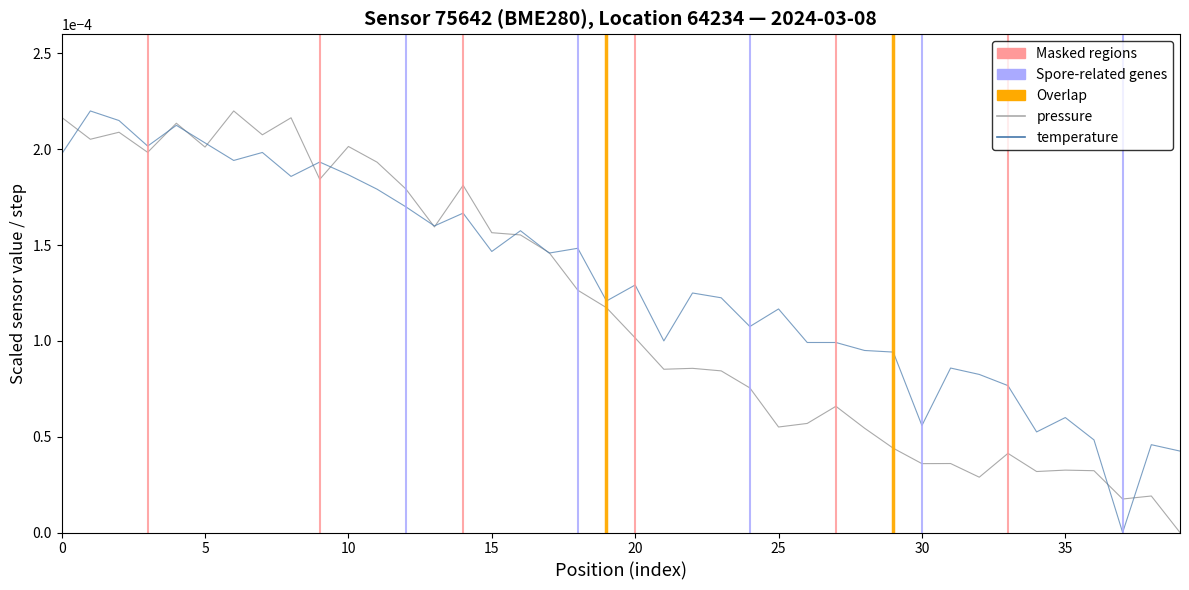

What is the label of the 31st point from the right?

9